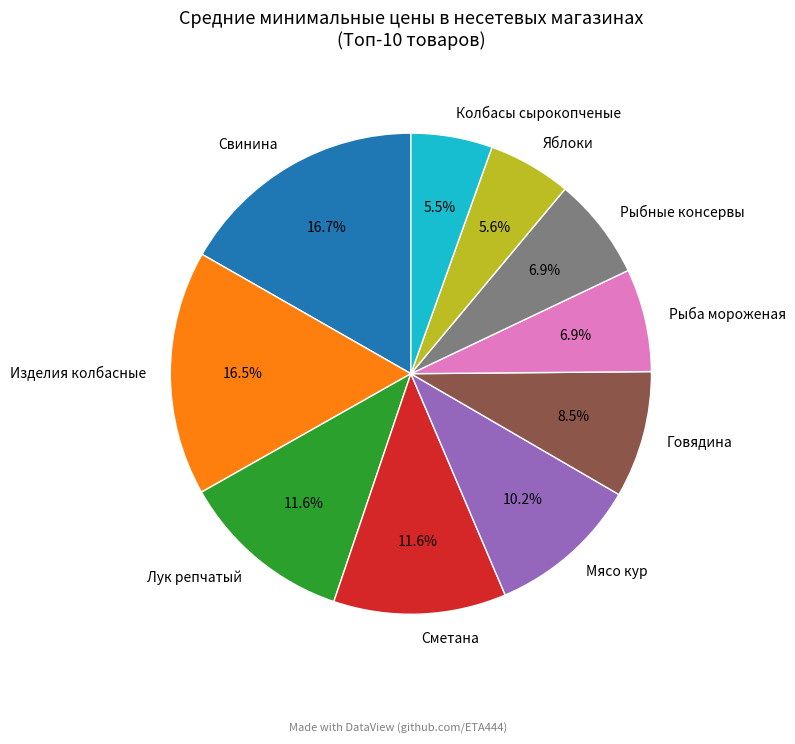

Which has a higher value, Изделия колбасные or Лук репчатый?

Изделия колбасные